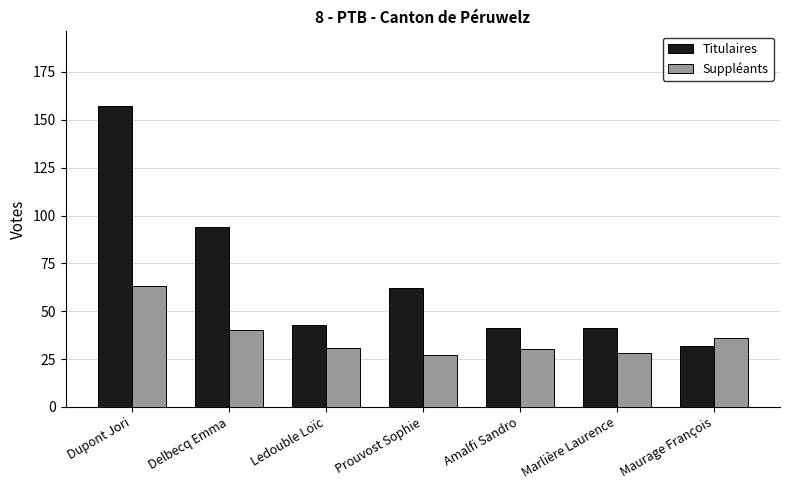

What is the sum of all Titulaires values?

470